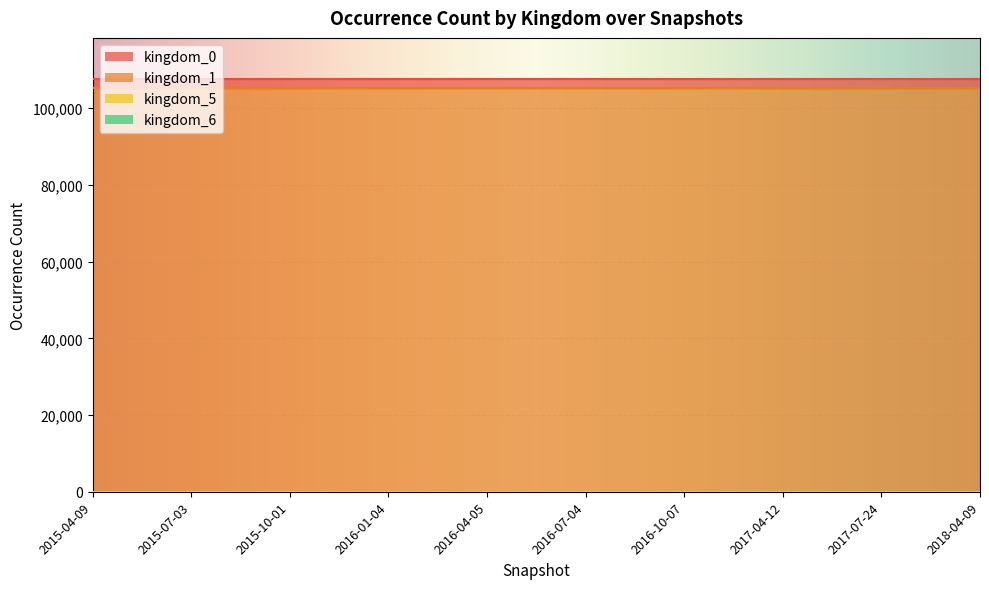

List the series in order of their peak value, highest first.

kingdom_1, kingdom_0, kingdom_5, kingdom_6